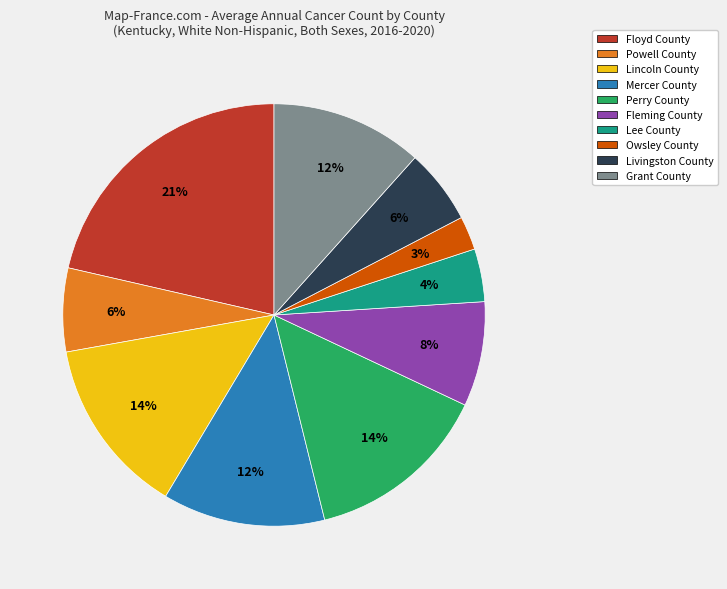

Is the sum of Grant County and Mercer County greater than half?

No